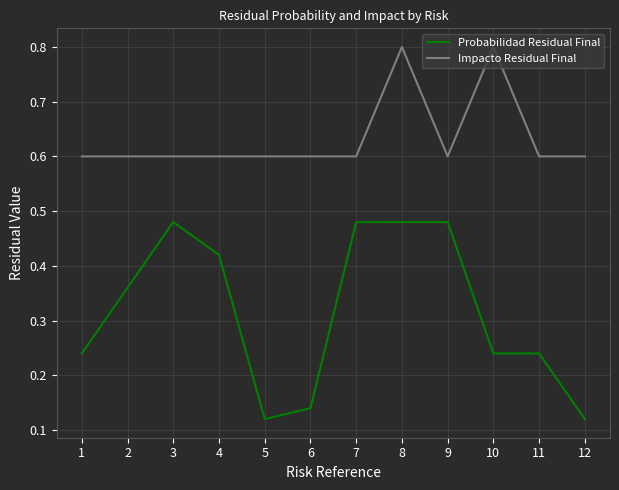

List the series in order of their overall mean, highest first.

Impacto Residual Final, Probabilidad Residual Final